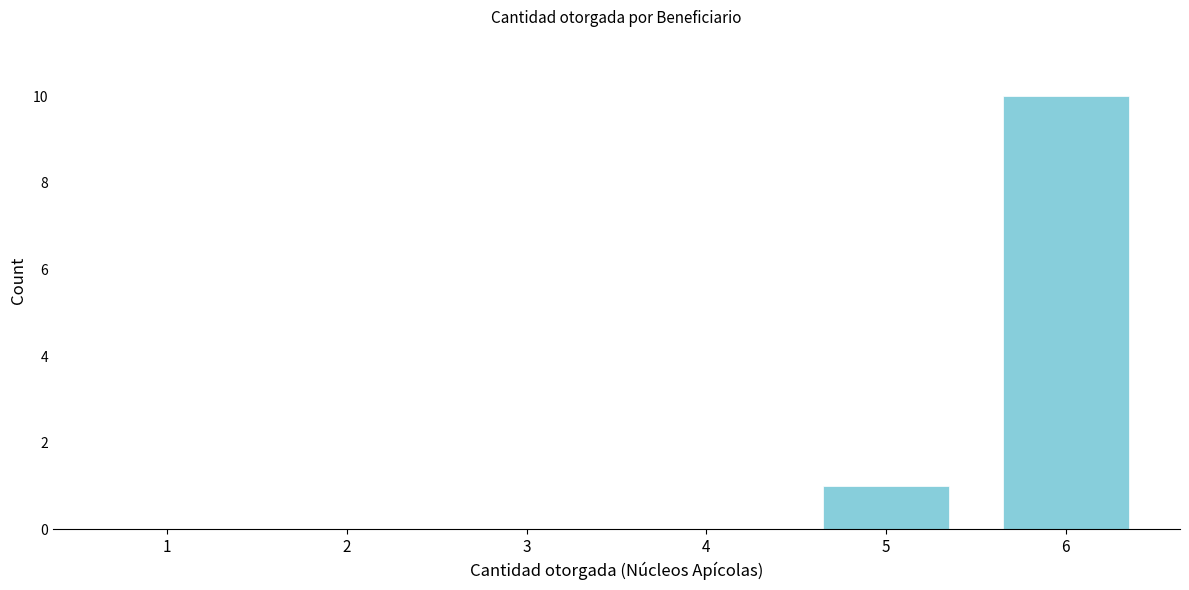

Reading left to right, extract all data points from this chart.

1=0	2=0	3=0	4=0	5=1	6=10